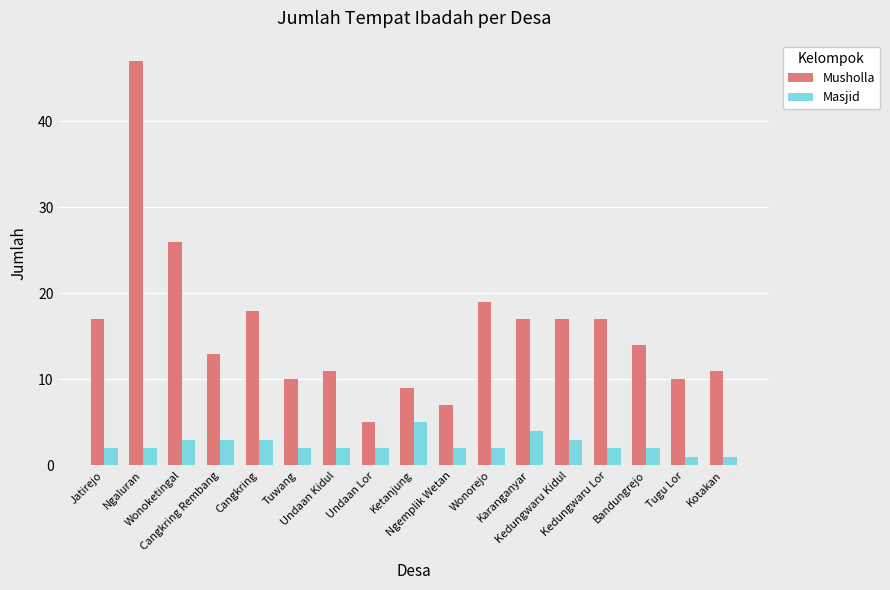

What is the sum of all Musholla values?

268